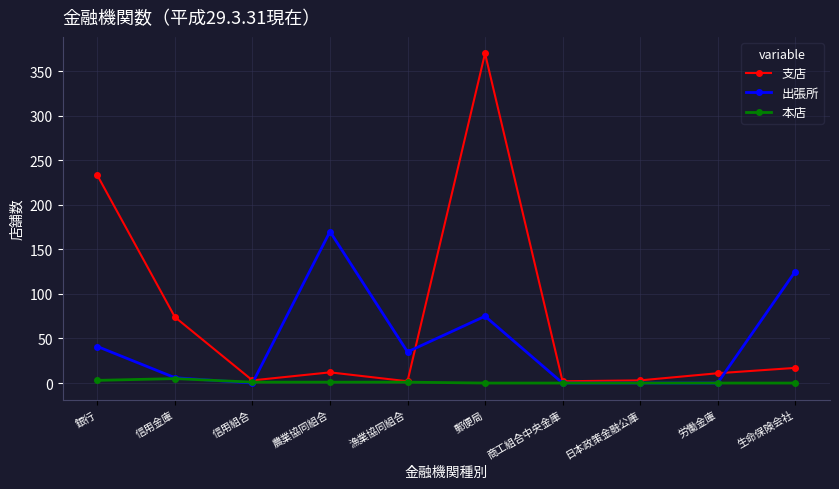

At which category does 支店 reach its first local valley?

信用組合